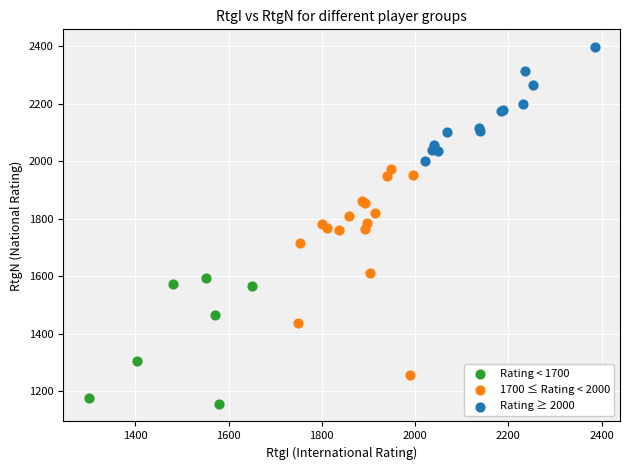

Which series reaches the maximum Y coordinate?

Rating ≥ 2000